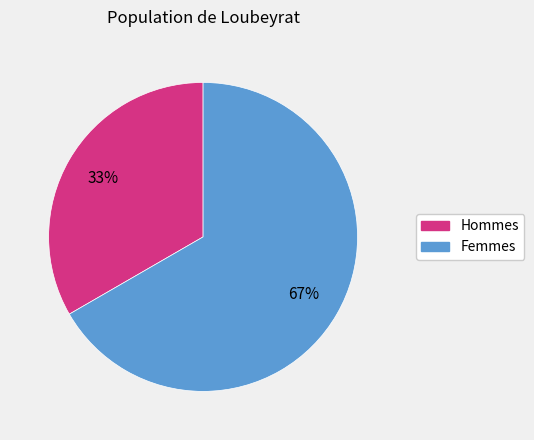

How many segments does this pie chart have?

2